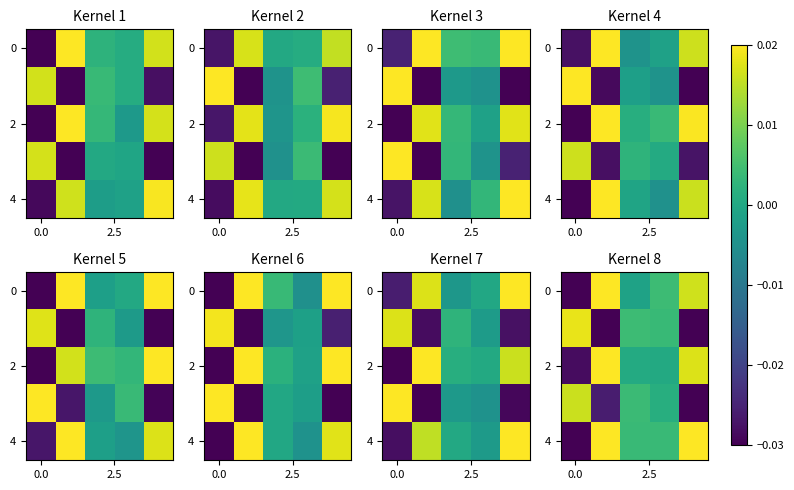

How many data points in 2 are above 0?

4